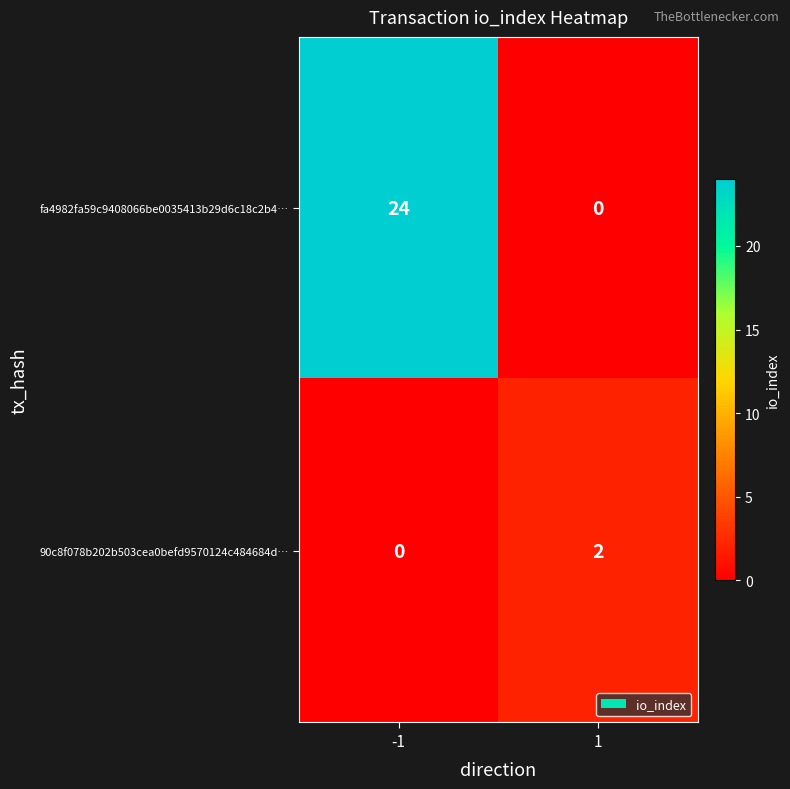

Which series has the largest total across all categories?

fa4982fa59c9408066be0035413b29d6c18c2b4…